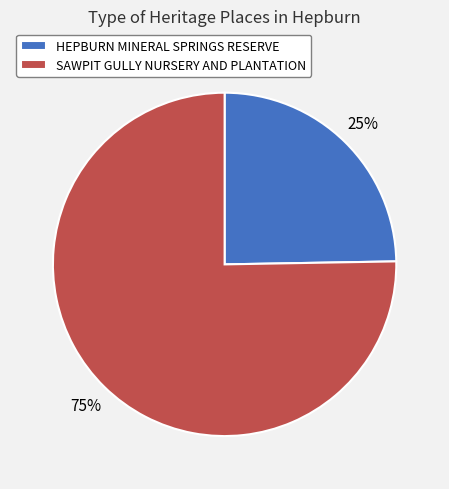

How many segments does this pie chart have?

2